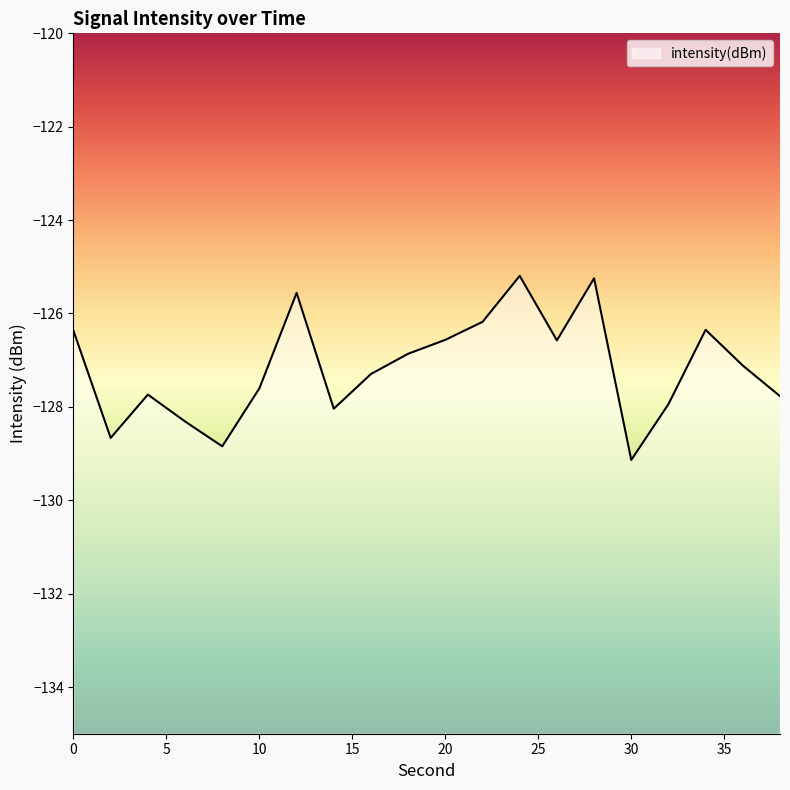

Rank the categories by value from highest to lowest.

24, 28, 12, 22, 34, 0, 20, 26, 18, 36, 16, 10, 4, 38, 32, 14, 6, 2, 8, 30